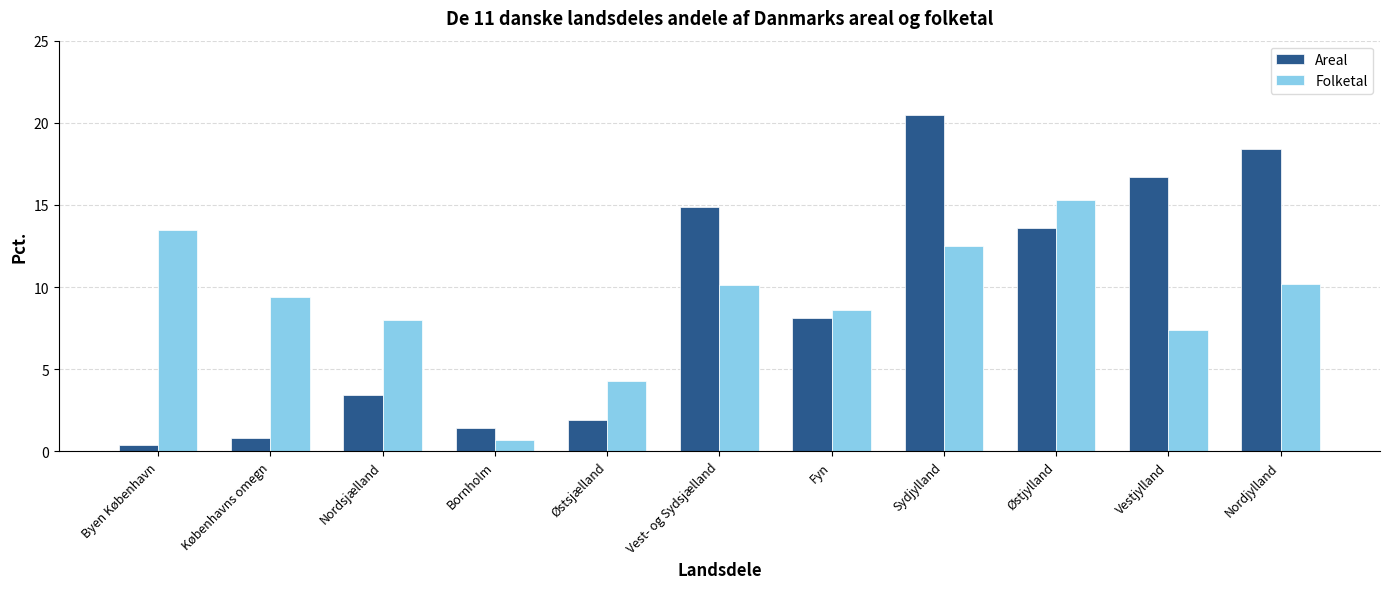

Which series changed the most between Byen København and Nordjylland?

Areal